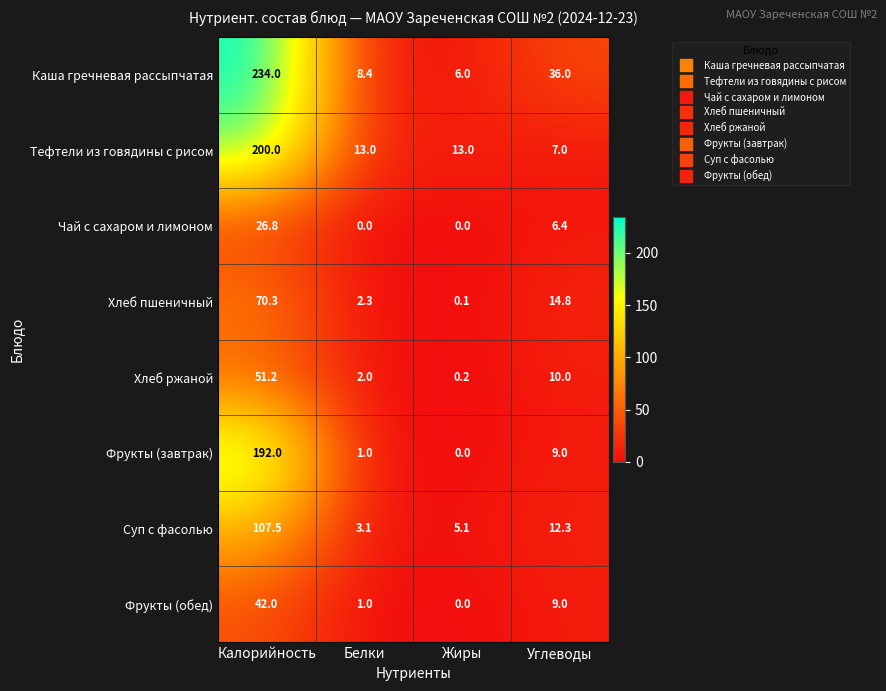

The value of Каша гречневая рассыпчатая at Белки is 14.1. True or false?

False